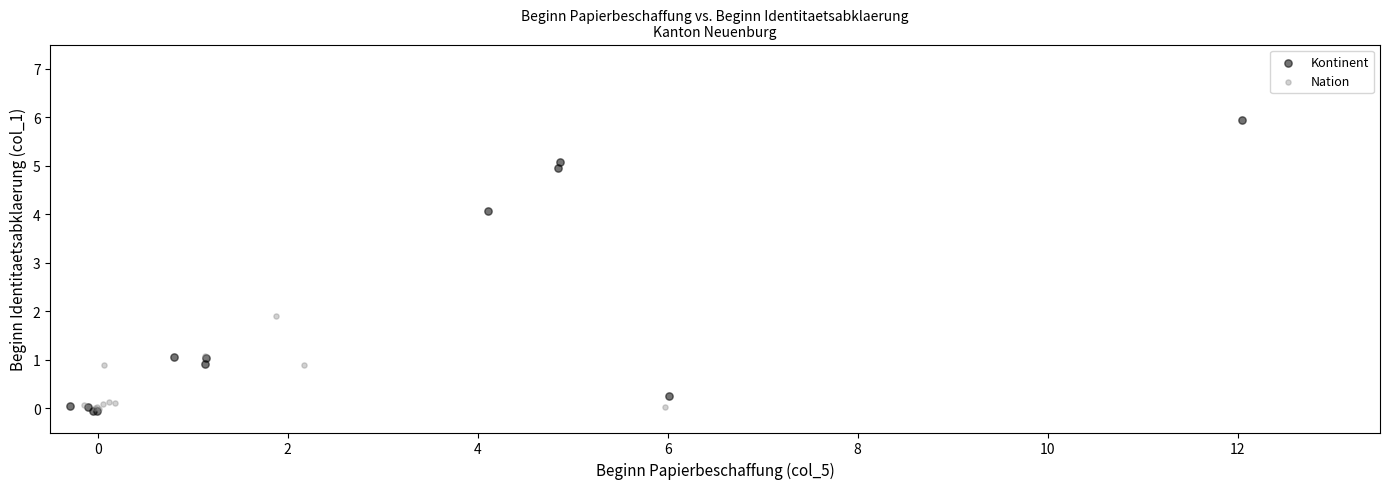

Which series contains the highest Y value?

Kontinent